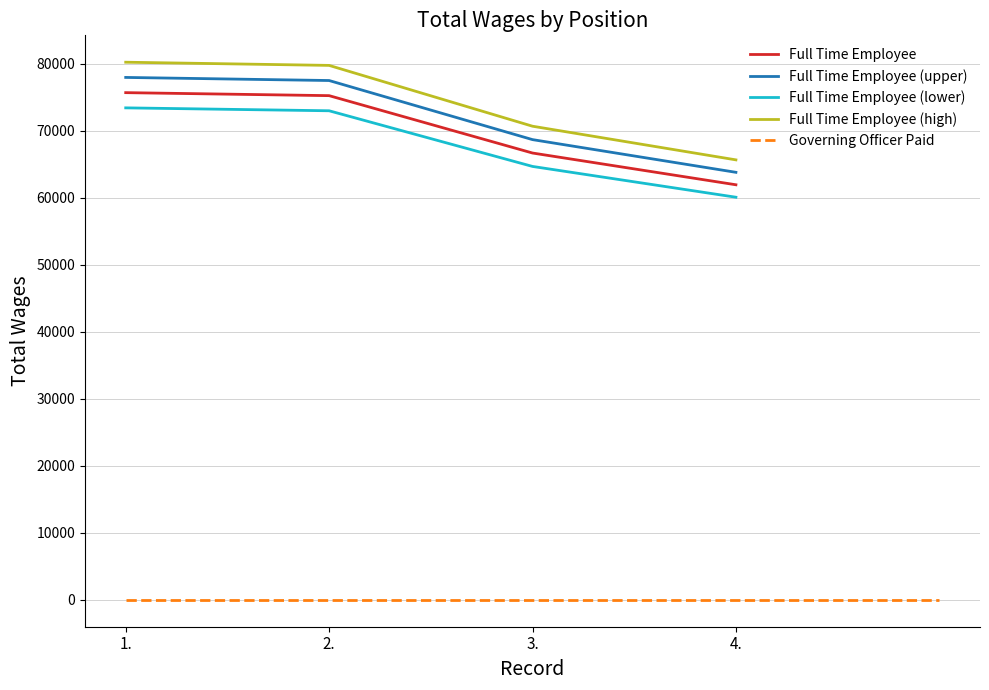

What is the difference between the second highest and minimum values?

13301